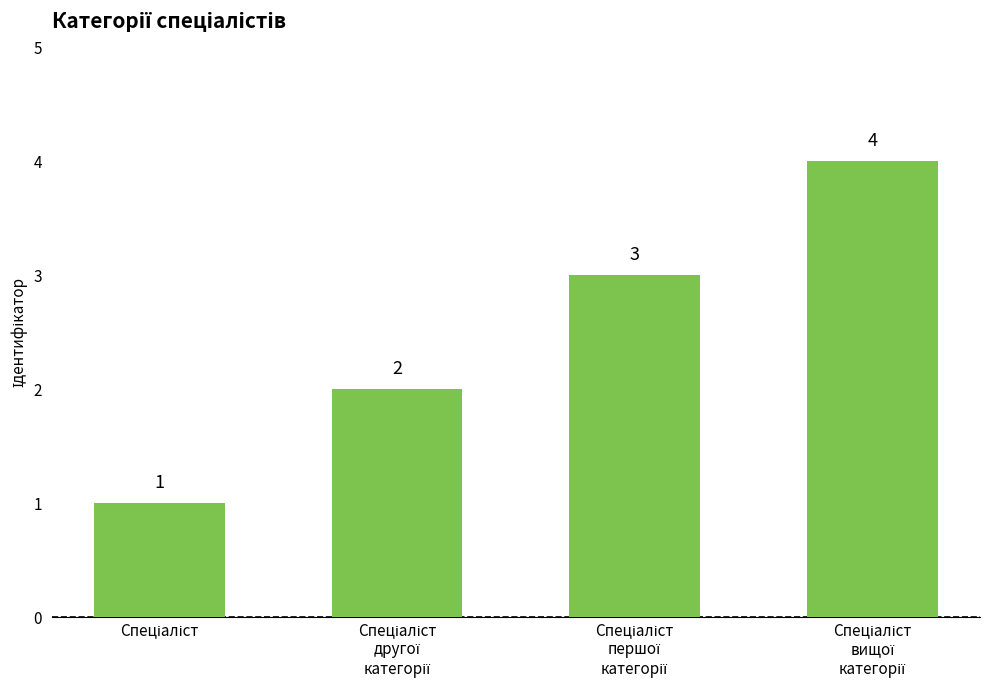

What is the maximum value shown in the chart?

4